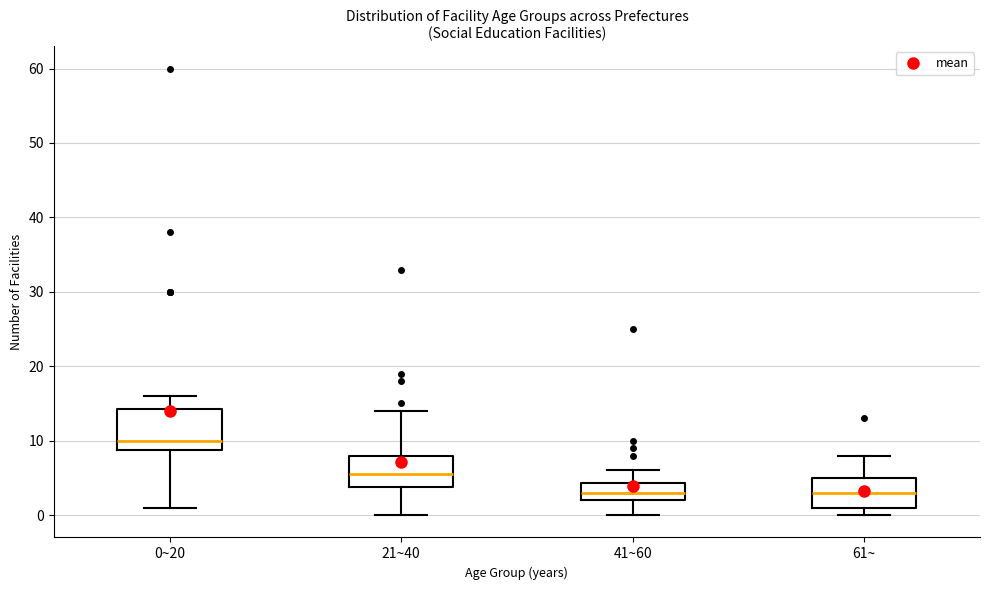

Comparing the boxes themselves (not the whiskers), which one is the tallest?

0~20